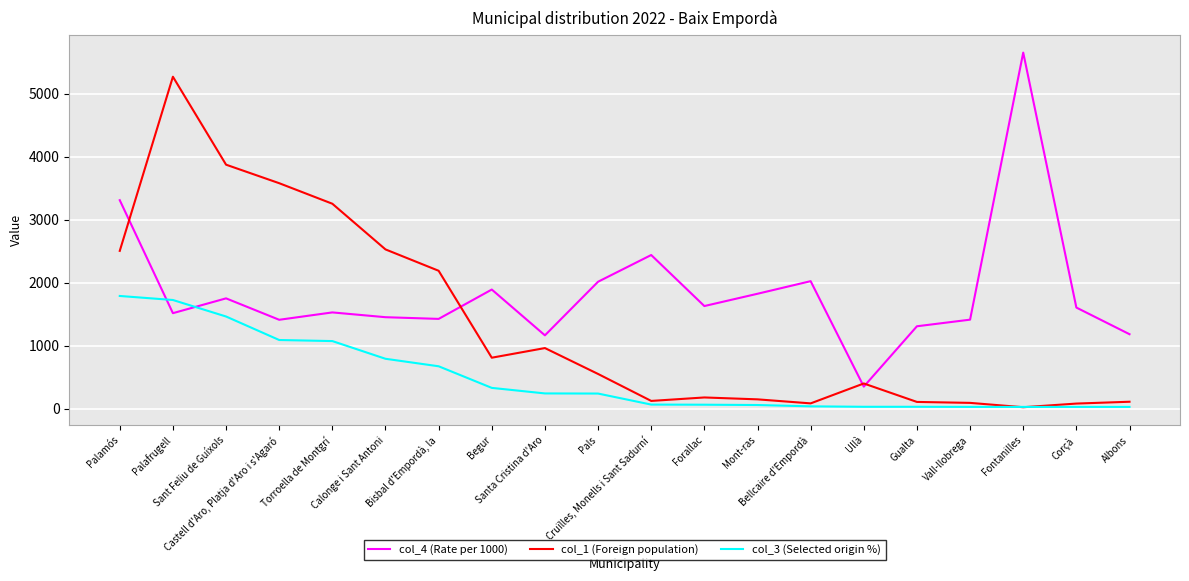

Is the value of col_4 (Rate per 1000) at Albons greater than the value of col_3 (Selected origin %) at Cruïlles, Monells i Sant Sadurní?

Yes